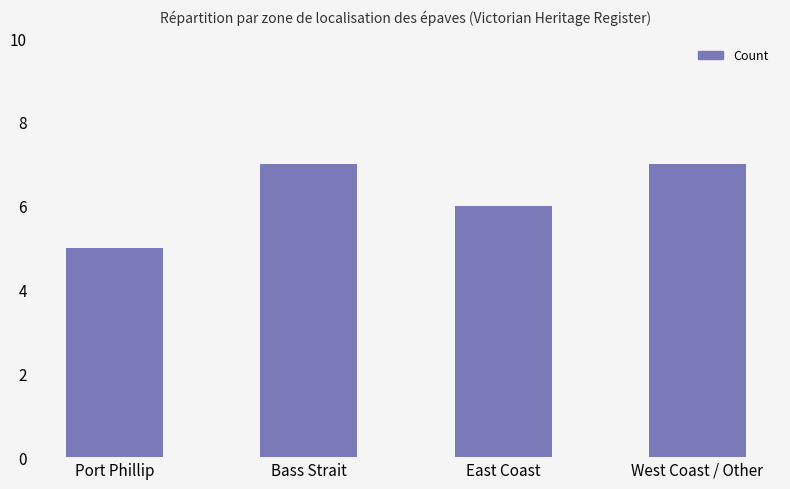

Which category has the lowest value across all series?

Port Phillip